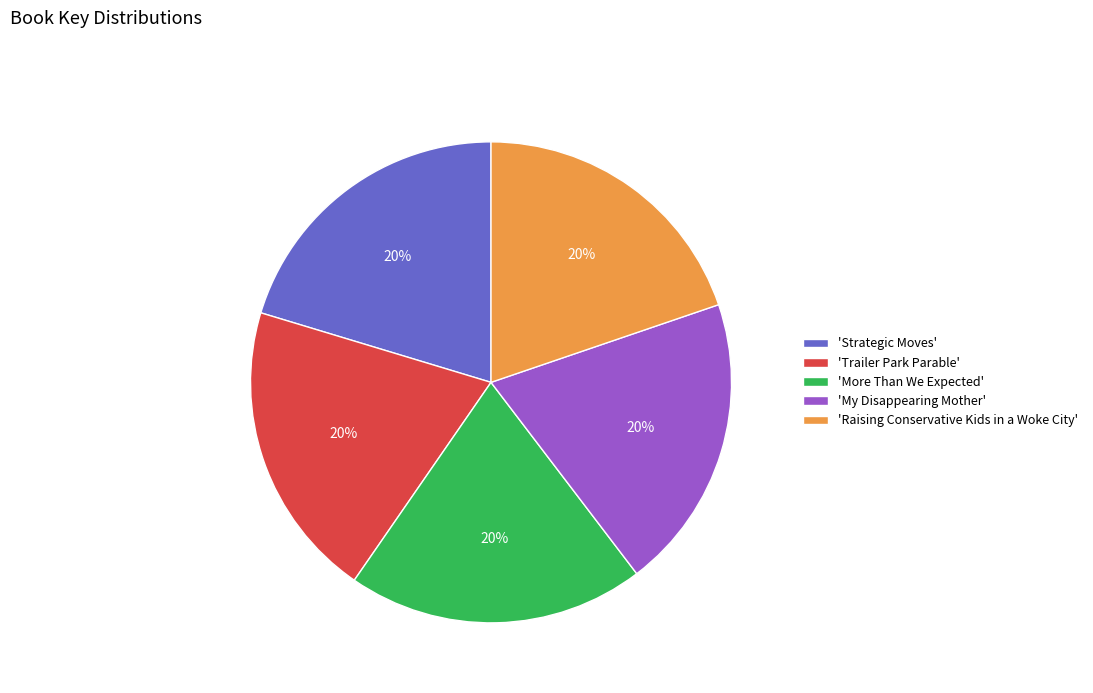

Is there any slice that represents more than half of the pie?

No